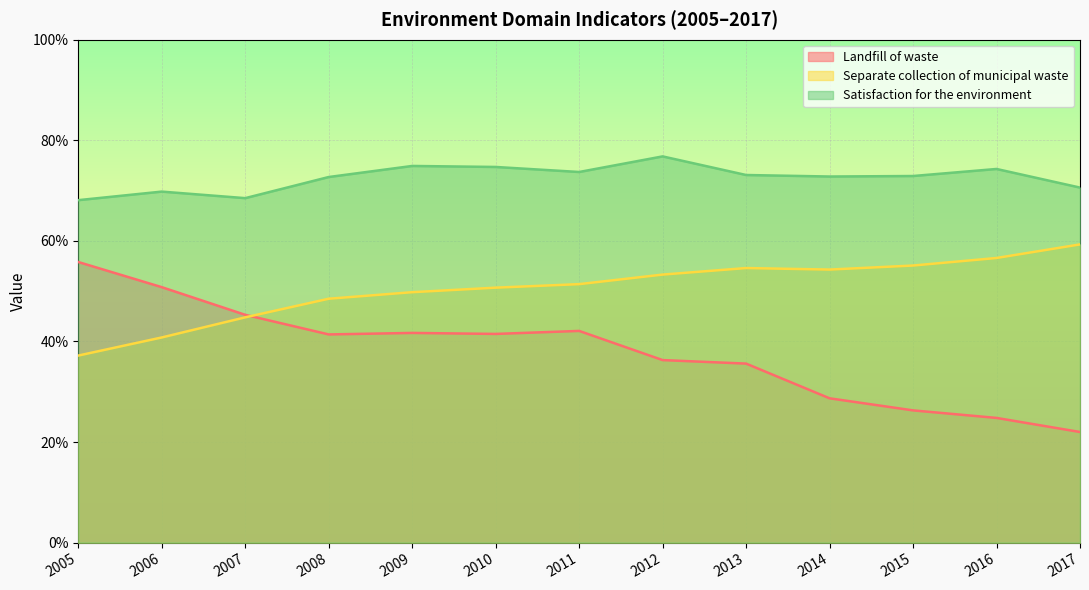

At how many categories does at least one series exceed 69?

11